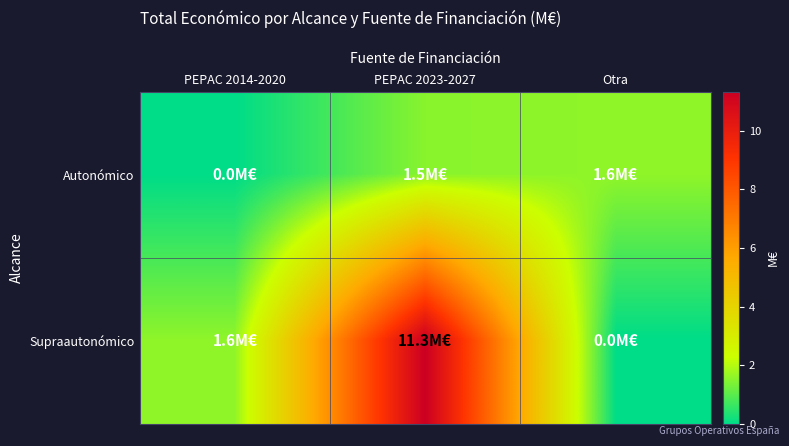

Reading right to left, extract all data points from this chart.

Autonómico: Otra=1.6	PEPAC 2023-2027=1.5	PEPAC 2014-2020=0.0
Supraautonómico: Otra=0.0	PEPAC 2023-2027=11.3	PEPAC 2014-2020=1.6